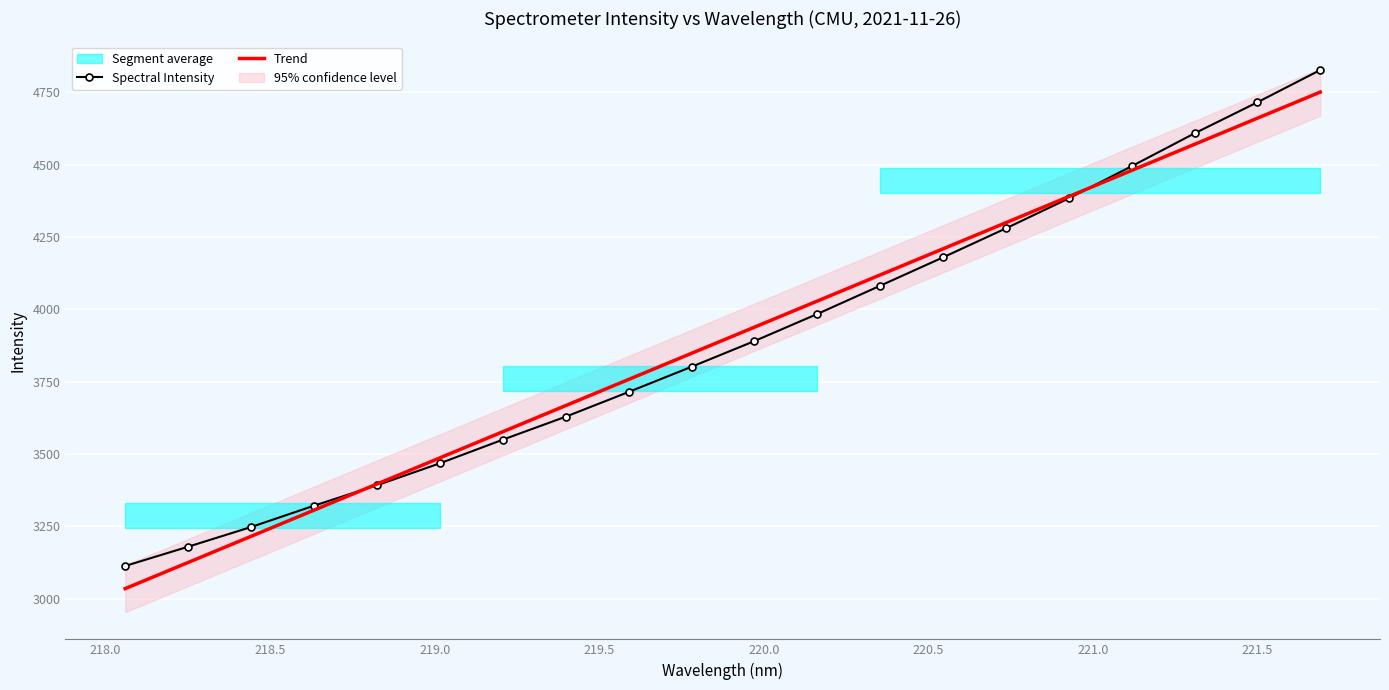

Is it true that the value at 218.442 is 3248.1?

True